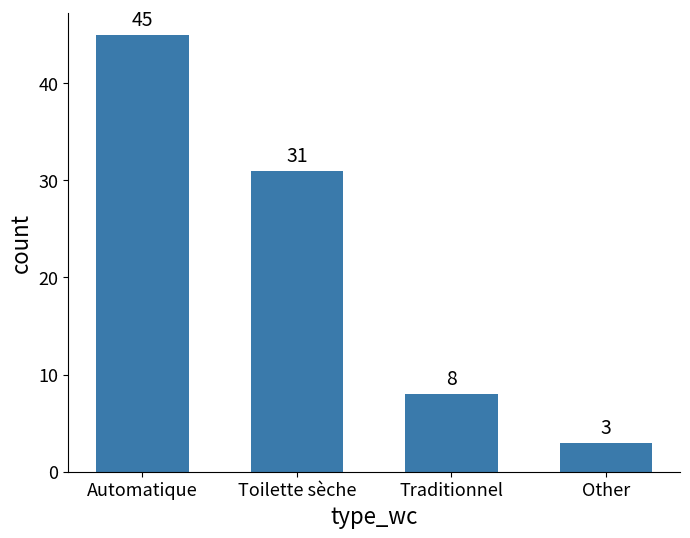

How many bars are there in total?

4